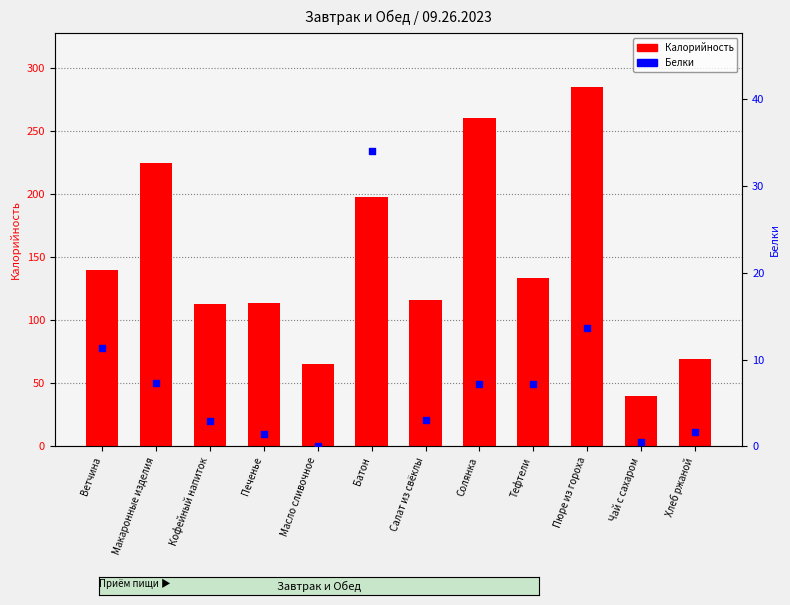

What are all the series names shown in the legend?

Калорийность, Белки